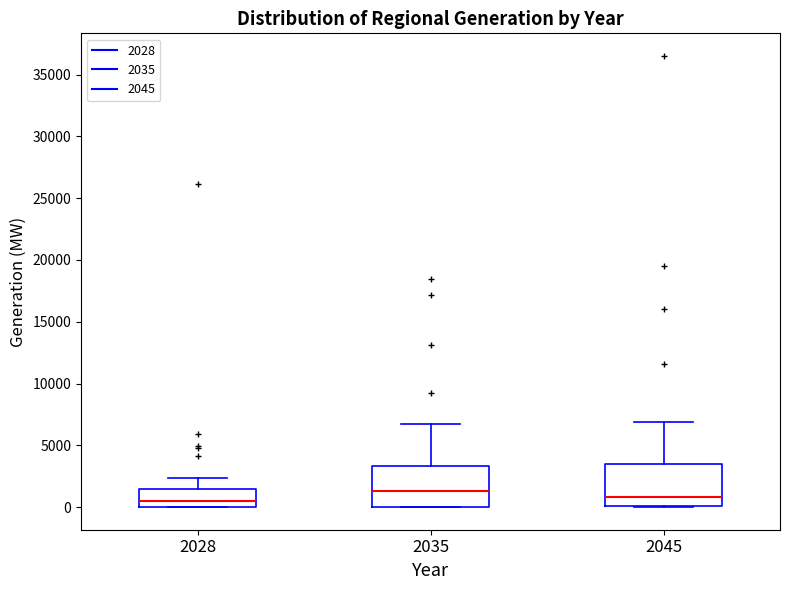

Reading left to right, transcribe this box plot: for each box, give where its median line is, the range the box spans, and where its two whiskers end, as read against the y-axis. The values are not printed on the chart, so give them approximately, as read against the axis.

2028: median 500, box 0 to 1500, whiskers 0 to 2500
2035: median 1500, box 0 to 3500, whiskers 0 to 6500
2045: median 1000, box 0 to 3500, whiskers 0 to 7000